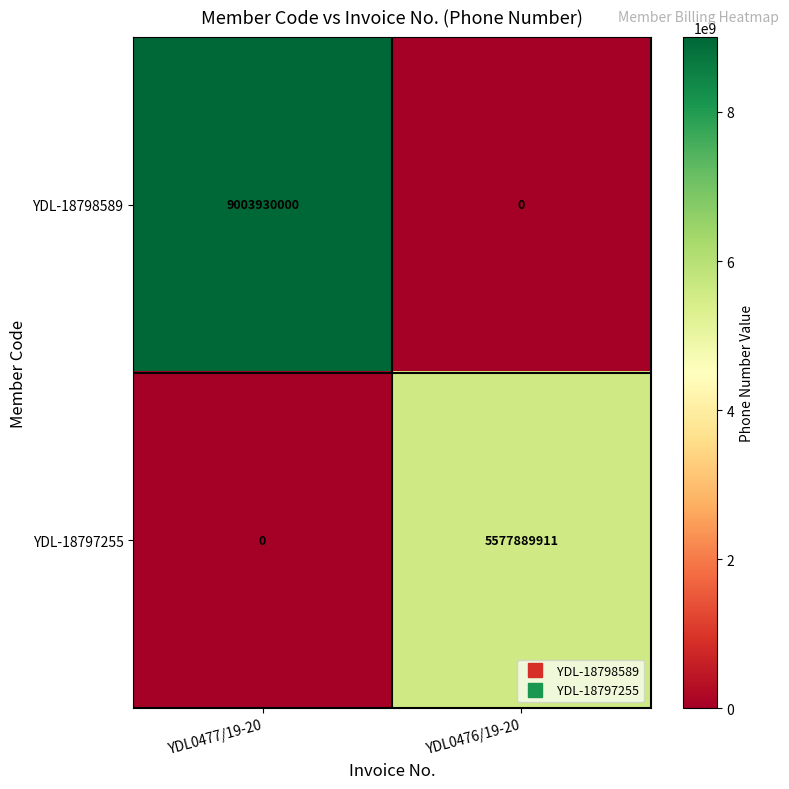

Which series changed the most between YDL0477/19-20 and YDL0476/19-20?

YDL-18798589